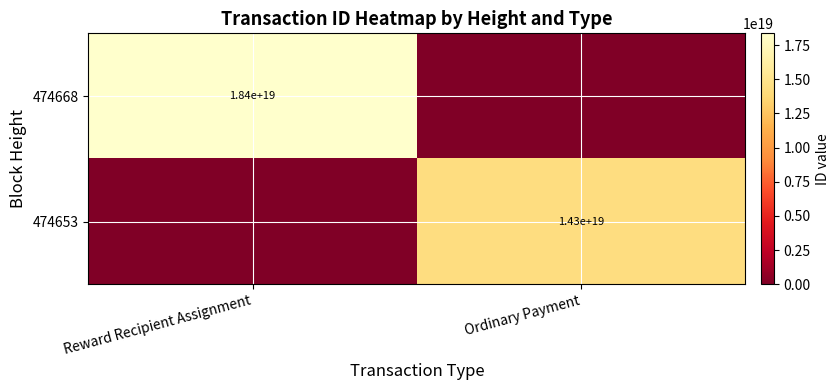

The 474668 series shows 31069815436126121984 at Reward Recipient Assignment. True or false?

False